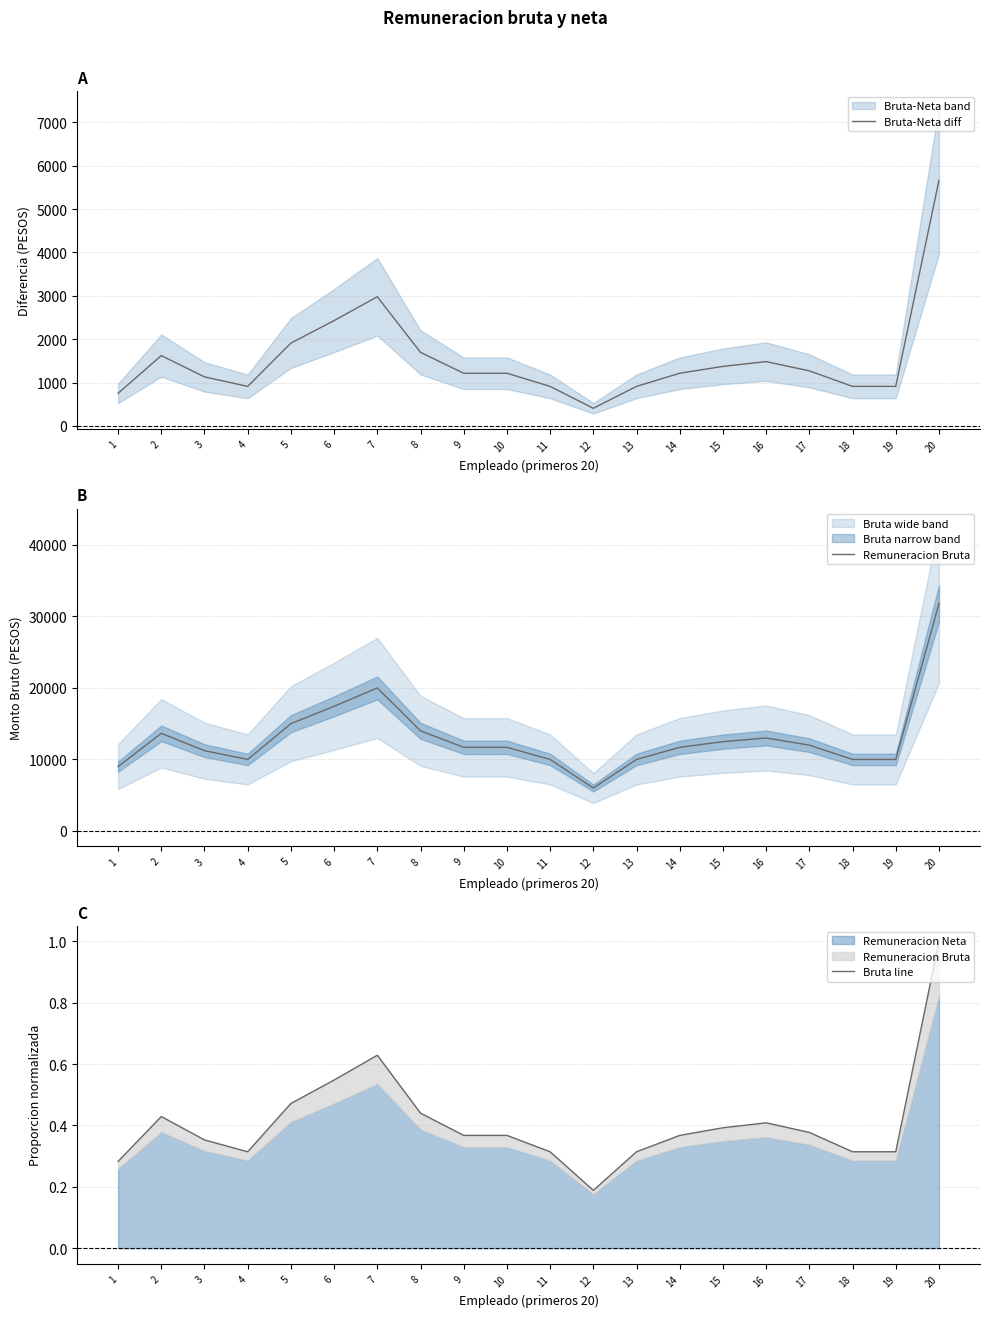

The value of Remuneracion Bruta at 4 is 10000.0. True or false?

True